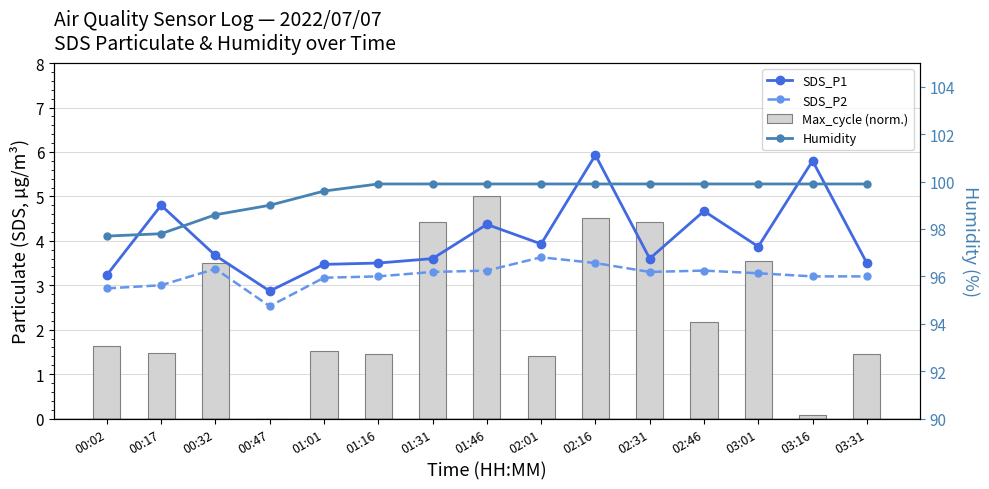

What is the value of the Humidity bar at the 13th from the left?

99.9